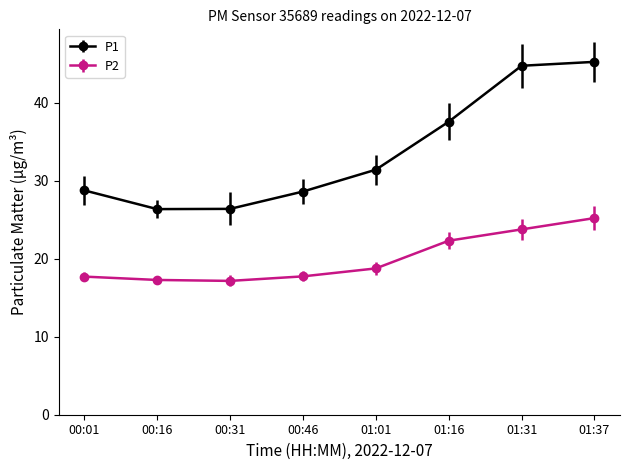

True or false: P1 and P2 cross at least once.

False